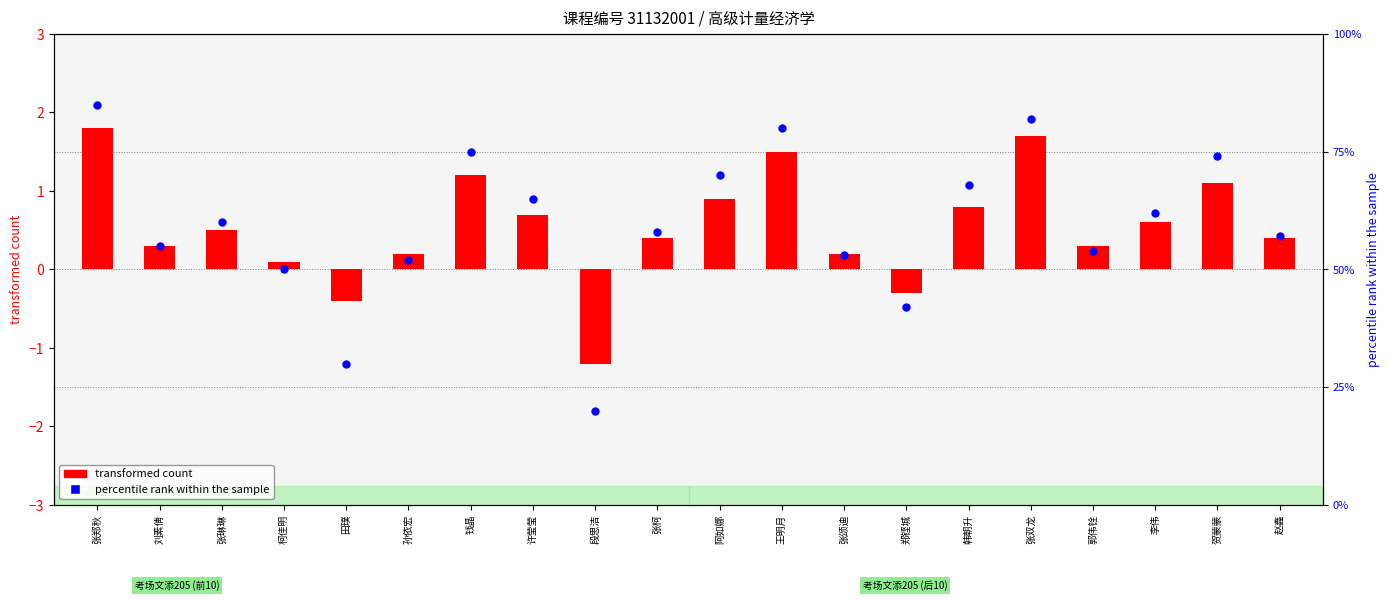

At which category is the sum across all series the highest?

张郑秋